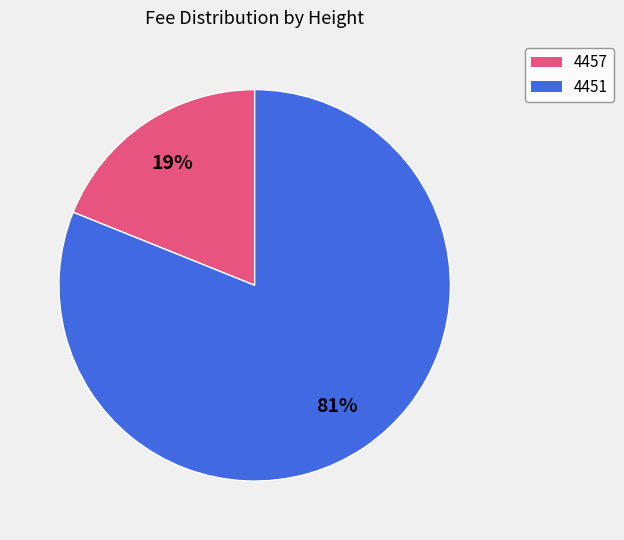

How many slices are in this pie chart?

2